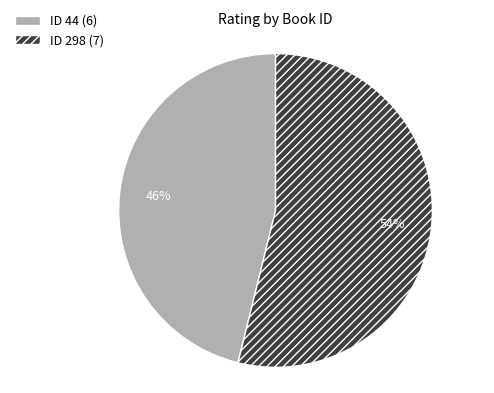

Is there a majority slice in this chart?

Yes